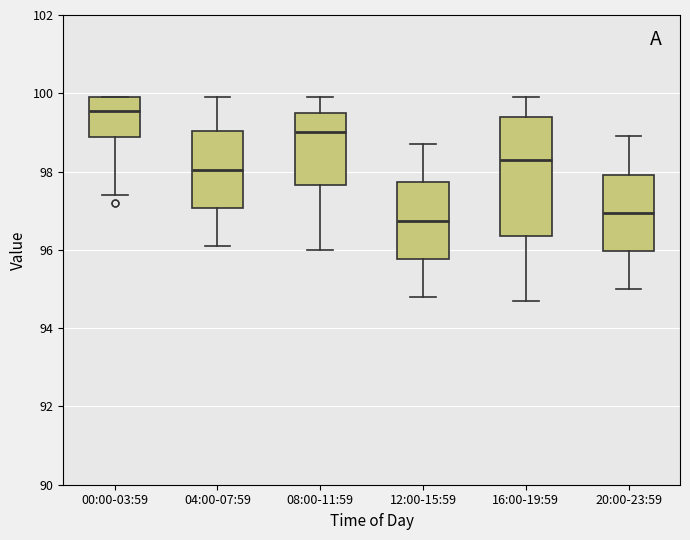

Where is the upper edge of the box for 20:00-23:59 on the y-axis? The values are not printed on the chart, so give them approximately, as read against the axis.

98.0